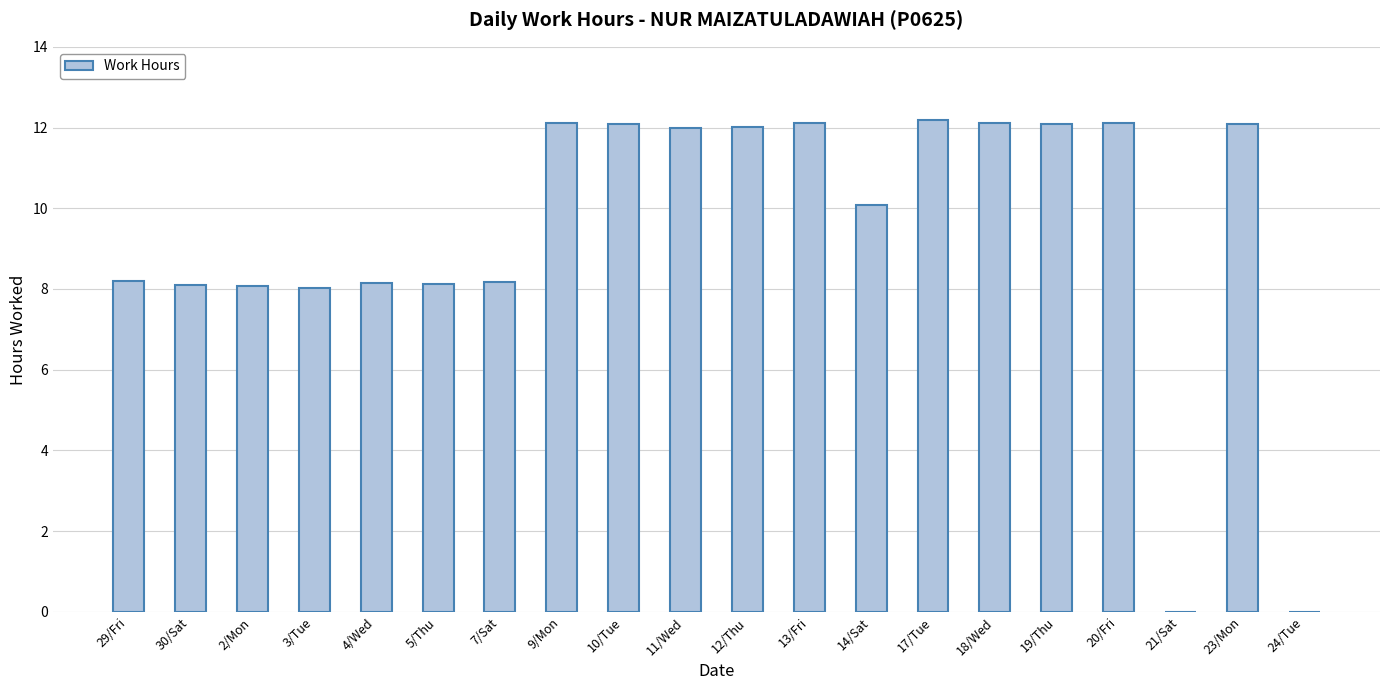

Approximately how many times larger is the value at 3/Tue compared to 5/Thu?

1.0